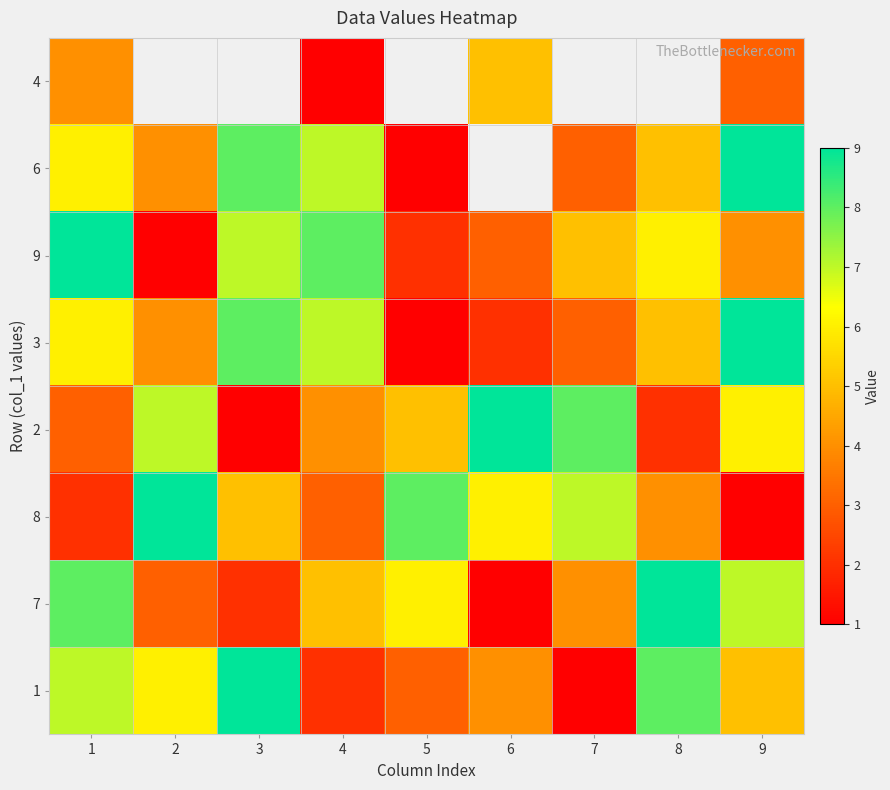

How many 8 values are between 3 and 7?

5